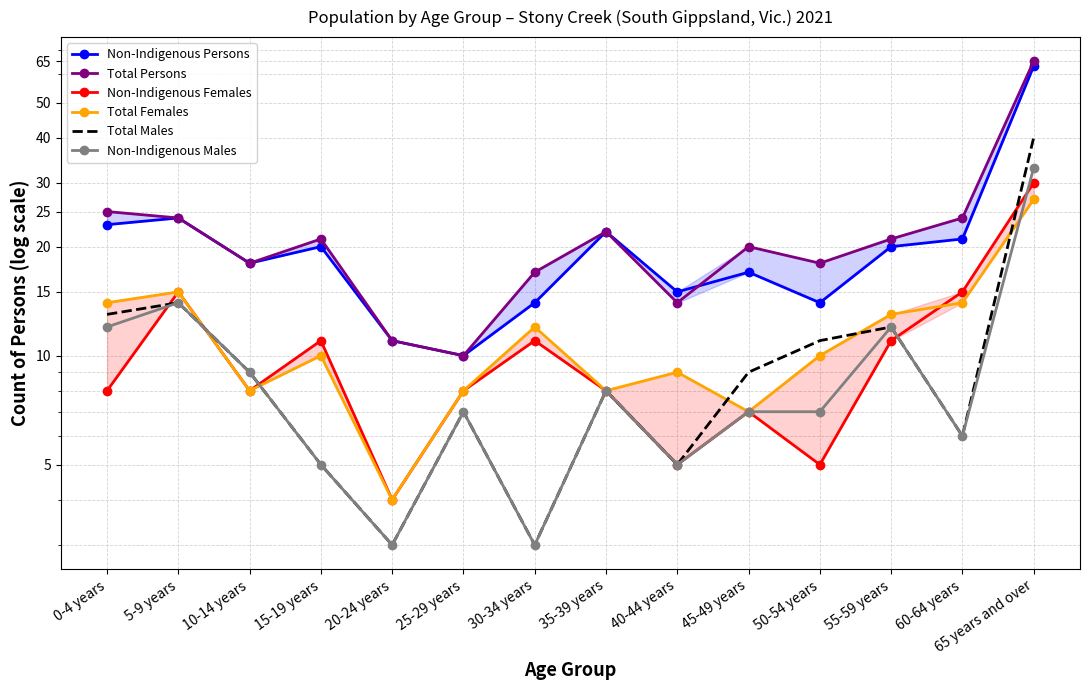

Which series has the largest total across all categories?

Total Persons